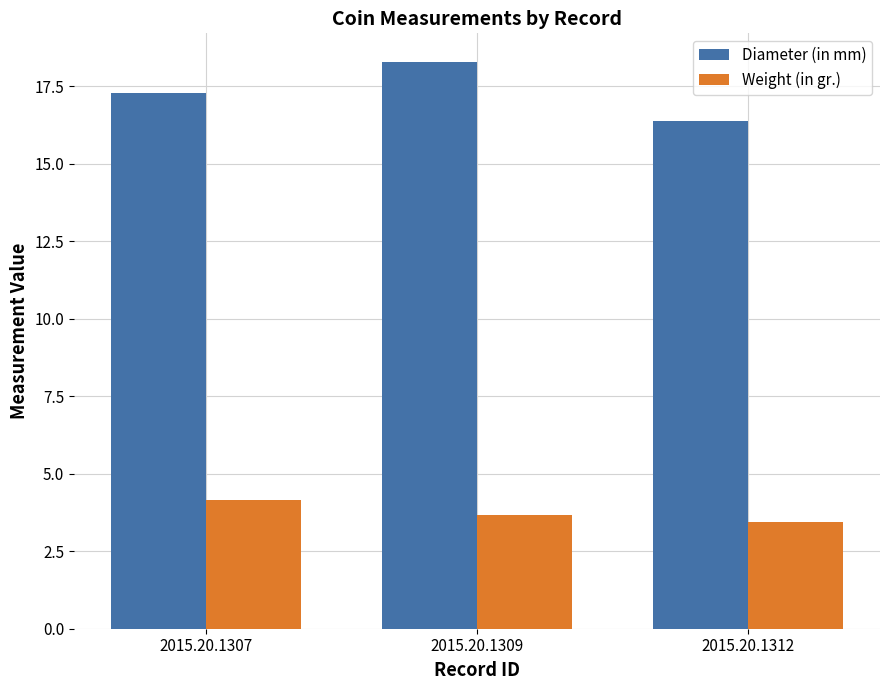

At which label is Diameter (in mm) closest to 17?

2015.20.1307